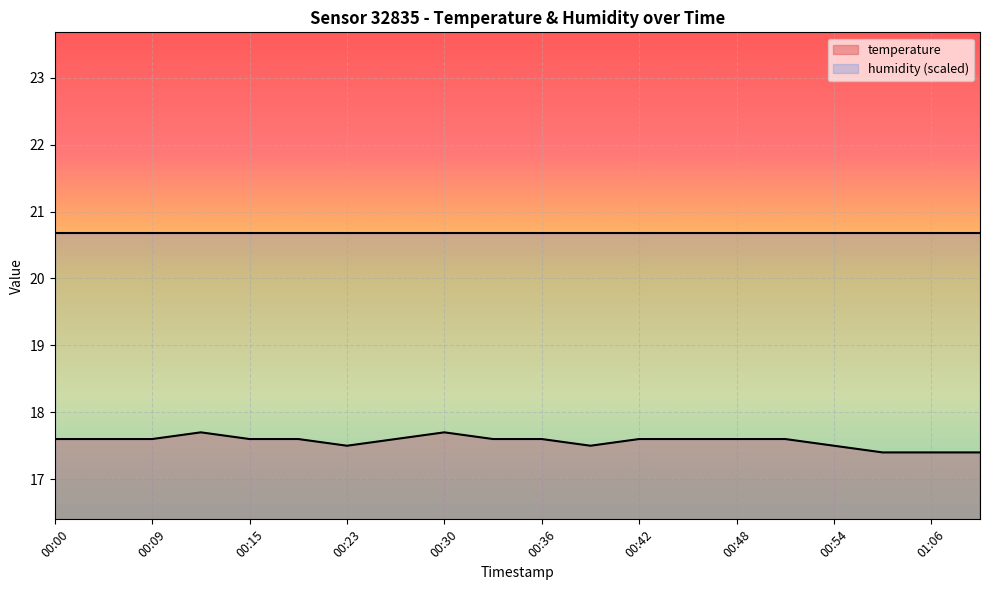

Is it true that the value at 00:15 is 17.6?

True